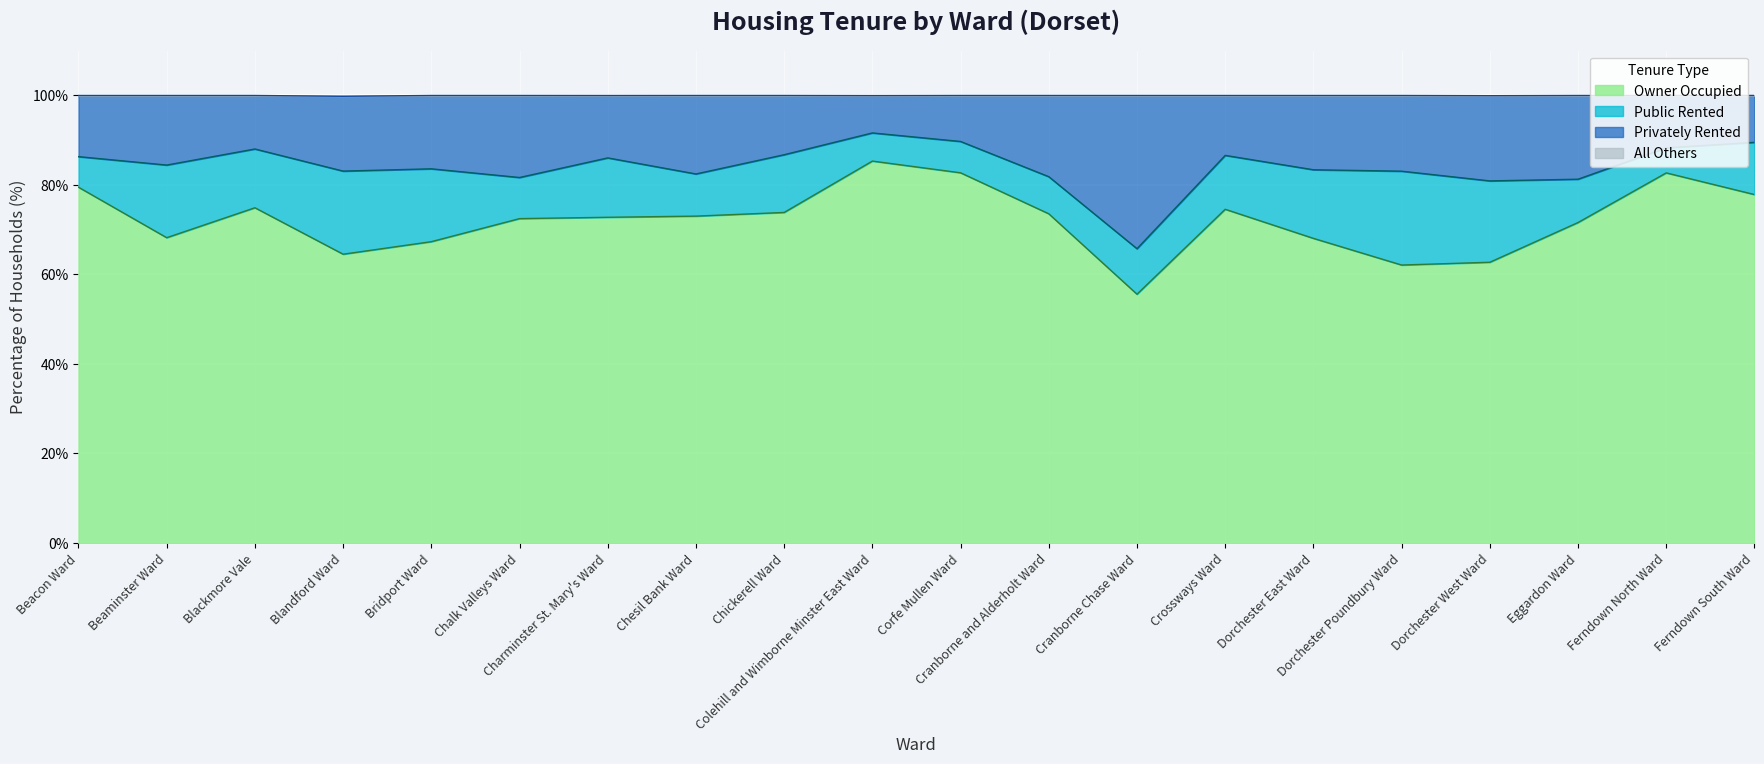

True or false: Privately Rented and All Others cross at least once.

False